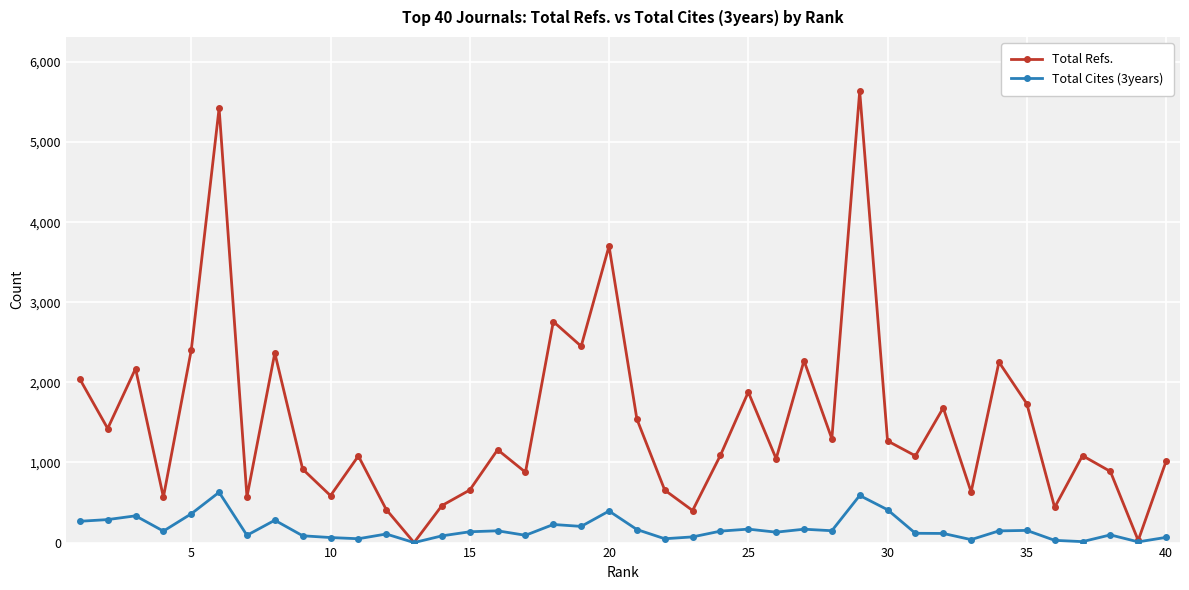

Which series has the widest spread of values?

Total Refs.